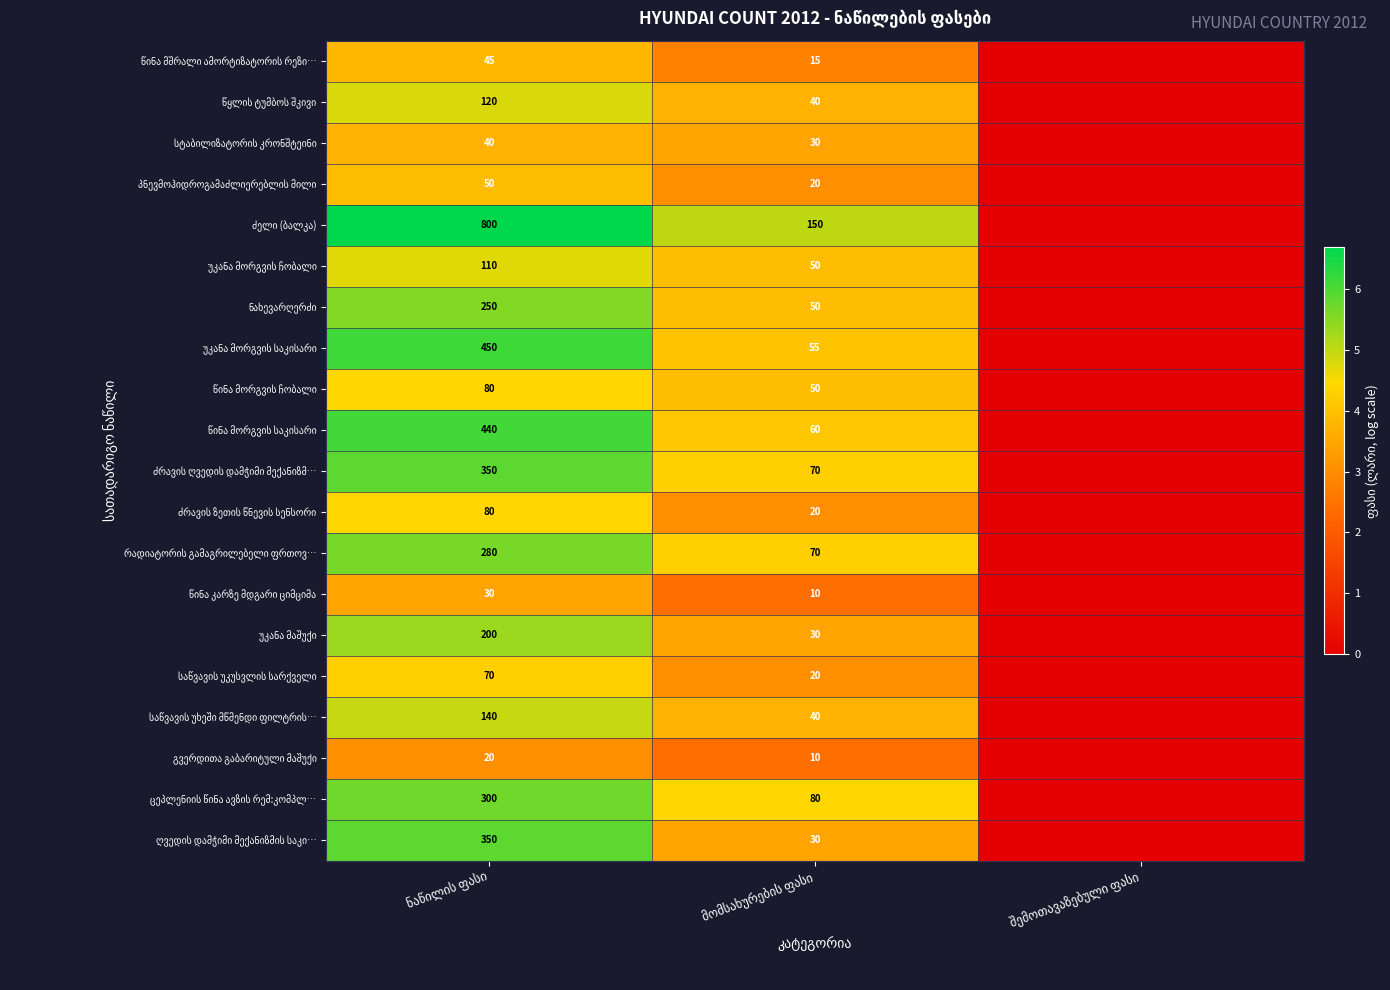

Is it true that ნახევარღერძი equals 5.5 at ნაწილის ფასი?

True